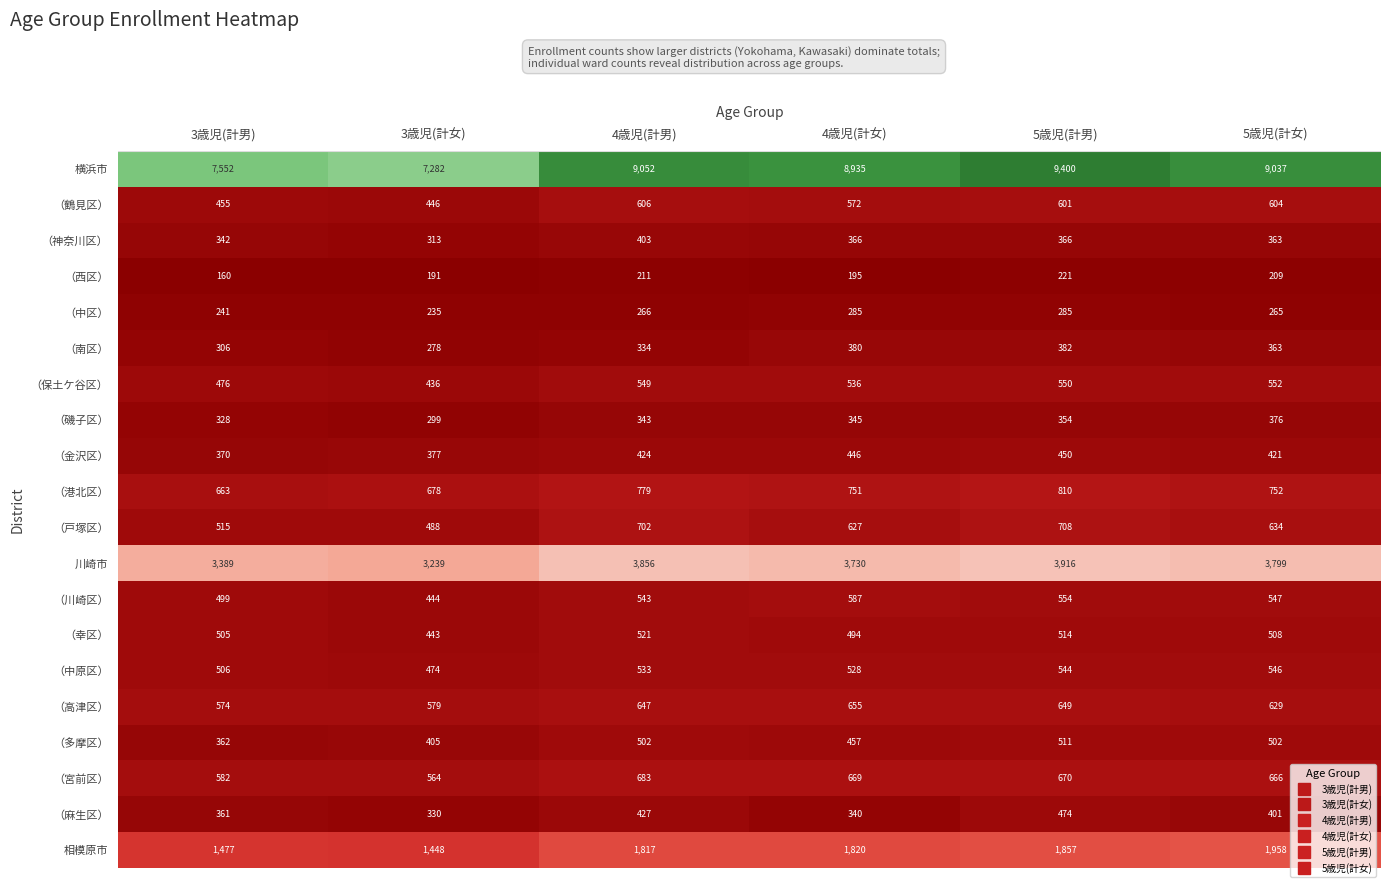

The value of （金沢区） at 5歳児(計男) is 172. True or false?

False